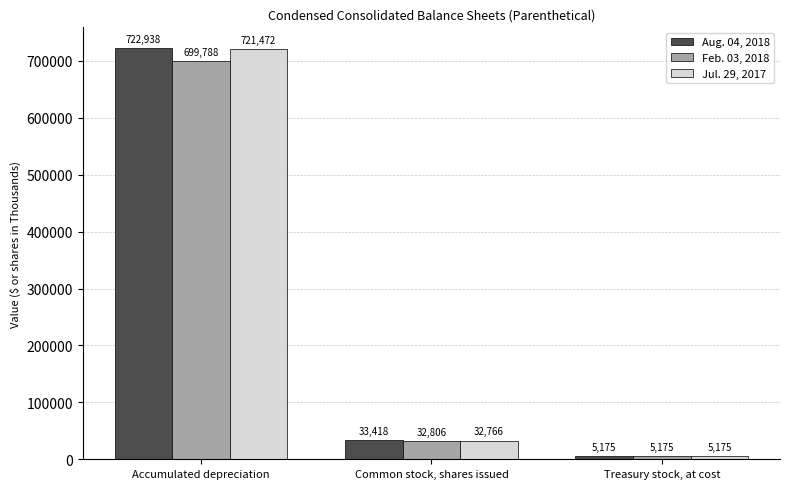

Reading left to right, transcribe all the data shown in this chart.

Aug. 04, 2018: Accumulated depreciation=722938	Common stock, shares issued=33418	Treasury stock, at cost=5175
Feb. 03, 2018: Accumulated depreciation=699788	Common stock, shares issued=32806	Treasury stock, at cost=5175
Jul. 29, 2017: Accumulated depreciation=721472	Common stock, shares issued=32766	Treasury stock, at cost=5175